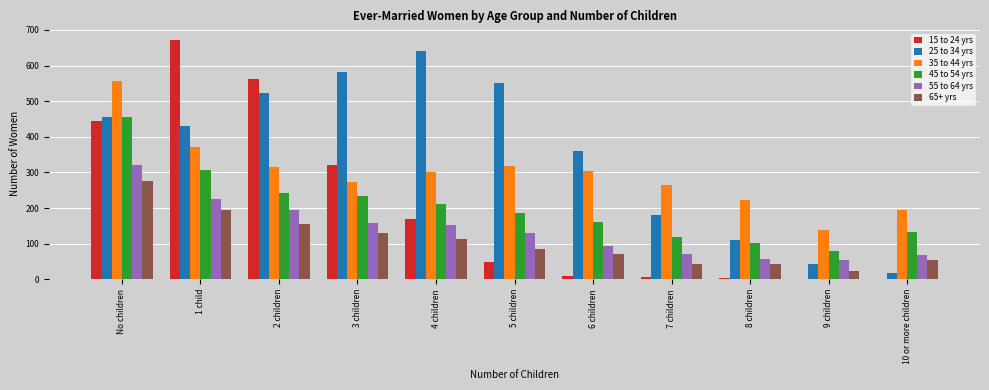

What are all the series names shown in the legend?

15 to 24 yrs, 25 to 34 yrs, 35 to 44 yrs, 45 to 54 yrs, 55 to 64 yrs, 65+ yrs